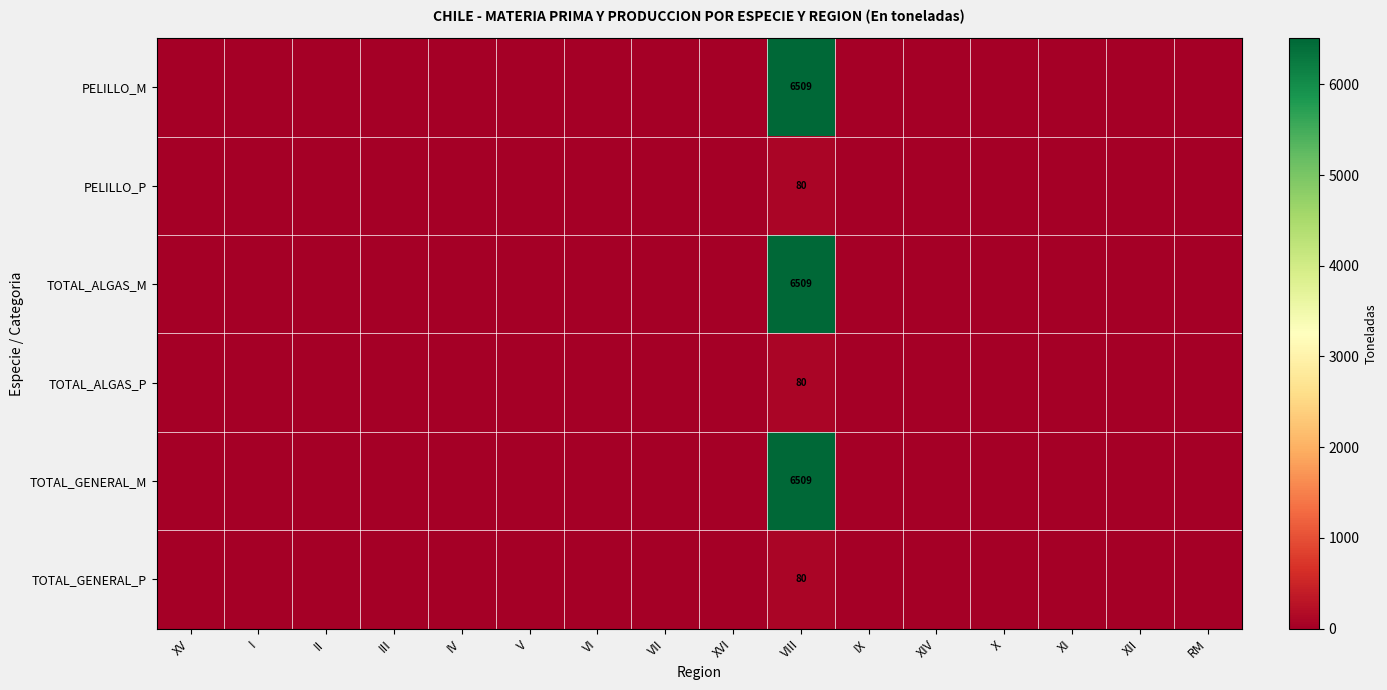

Rank the series at IX from lowest to highest value.

PELILLO_M, PELILLO_P, TOTAL_ALGAS_M, TOTAL_ALGAS_P, TOTAL_GENERAL_M, TOTAL_GENERAL_P